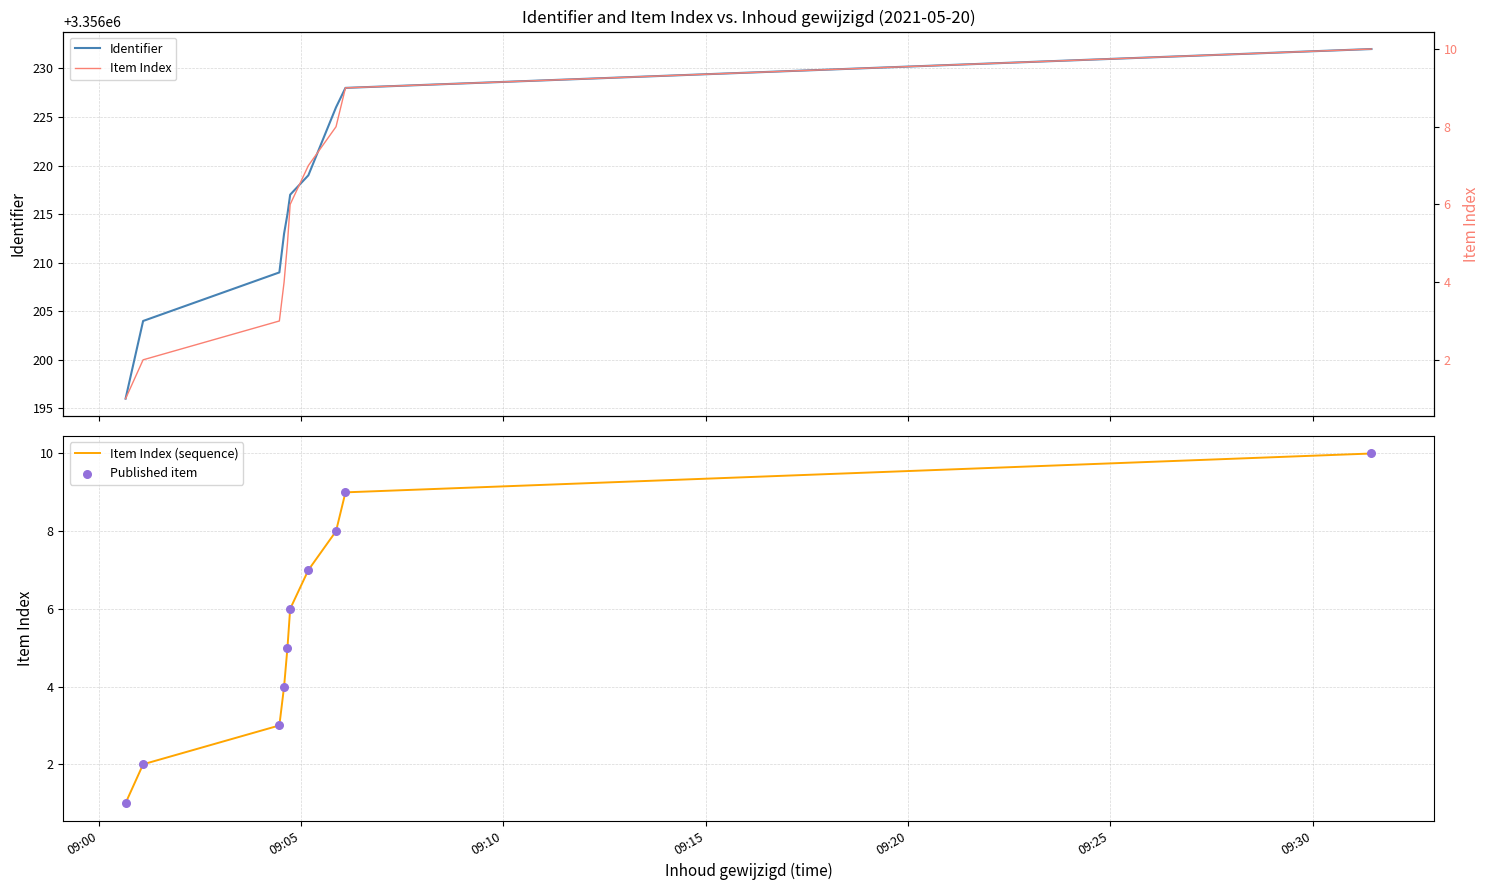

What is the minimum value for Identifier?

3356196